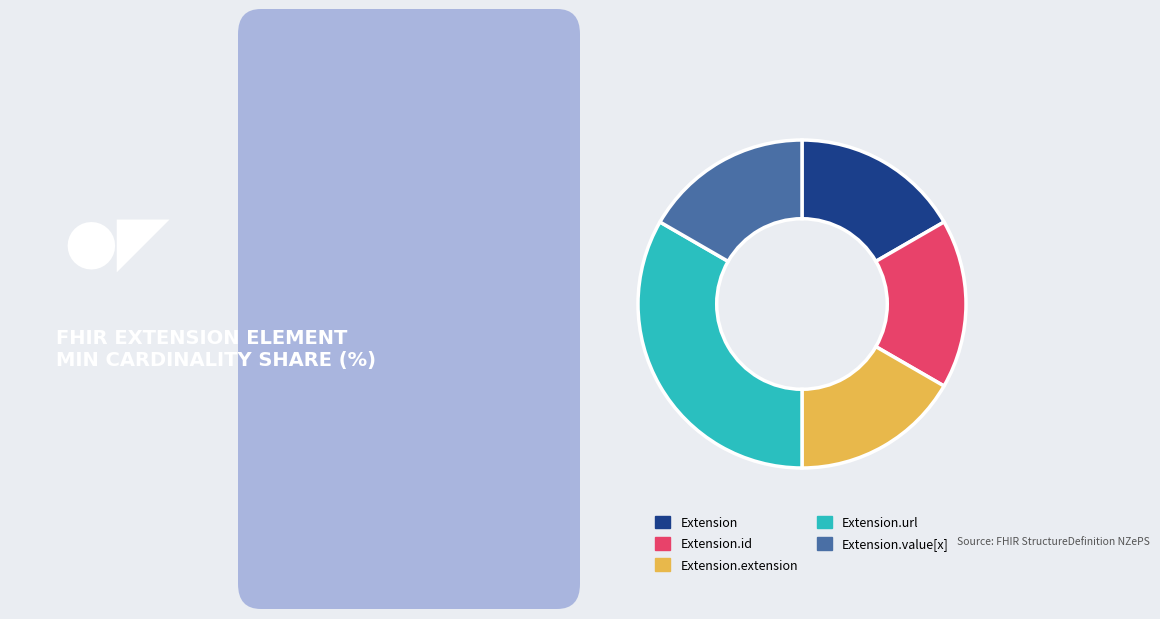

How many slices are in this pie chart?

5